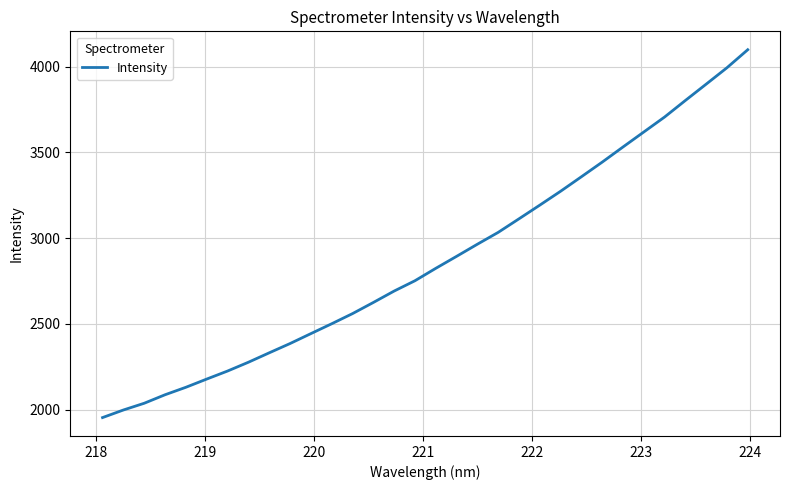

What is the difference between the maximum and minimum values?

2145.5